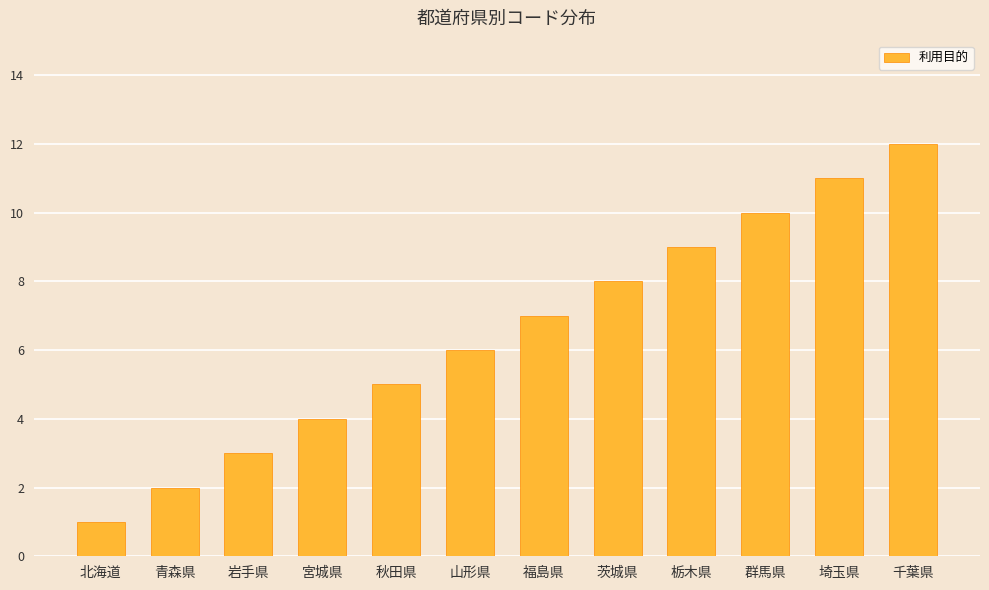

At which category does the chart reach its minimum across all series?

北海道